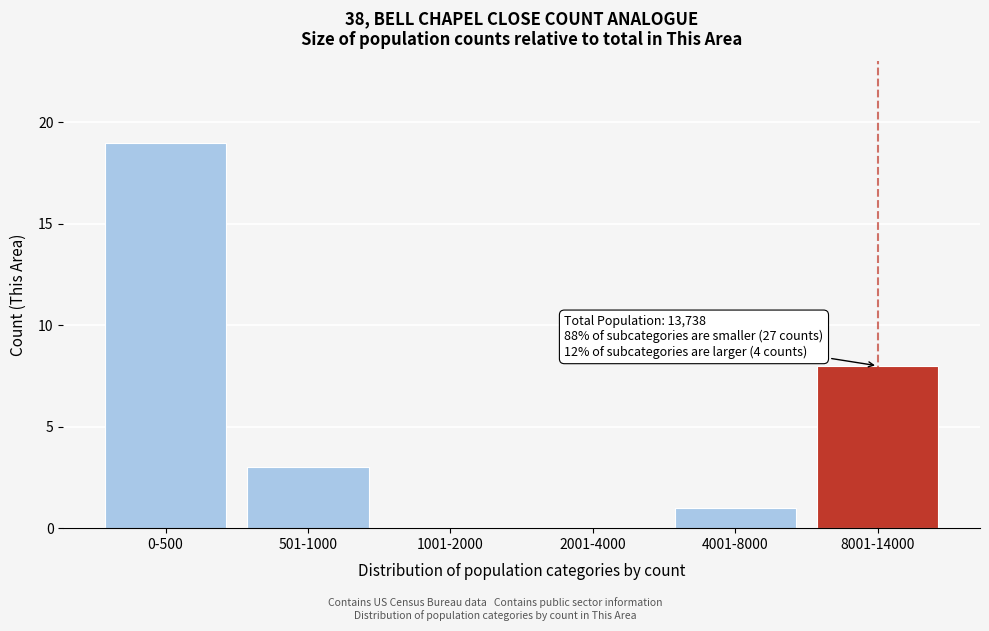

Reading left to right, extract all data points from this chart.

0-500=19	501-1000=3	1001-2000=0	2001-4000=0	4001-8000=1	8001-14000=8